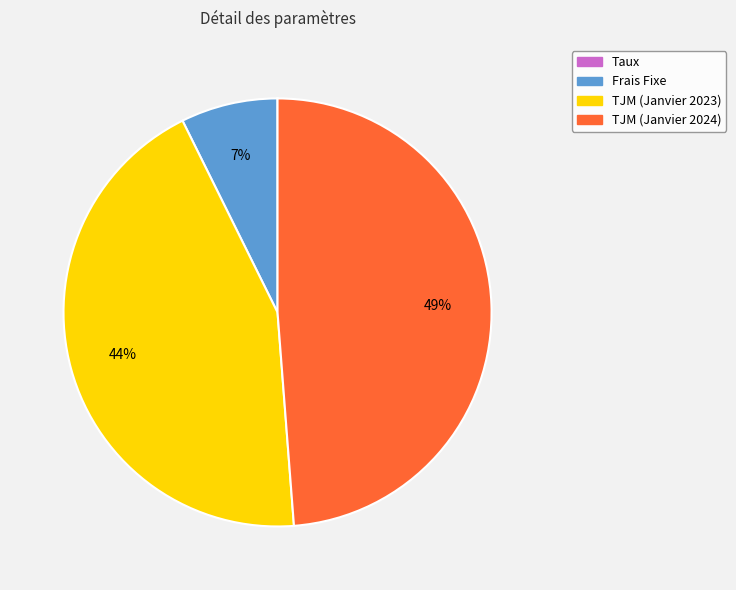

To the nearest percent, what is the average slice percentage?

25%